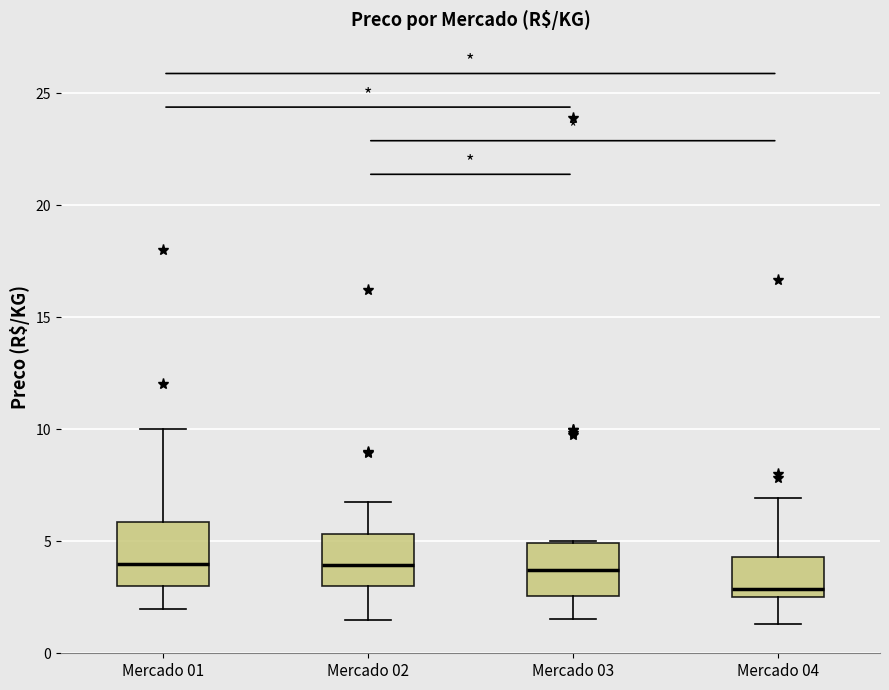

Where does the median line of the box for Mercado 01 sit on the y-axis? The values are not printed on the chart, so give them approximately, as read against the axis.

4.0